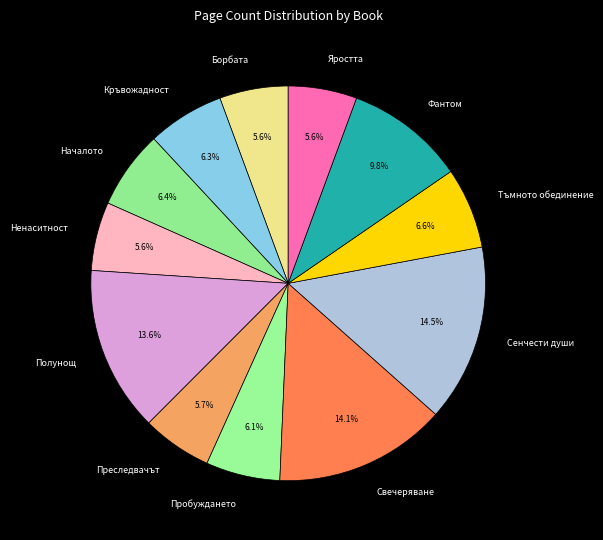

Is Кръвожадност the majority of the pie?

No